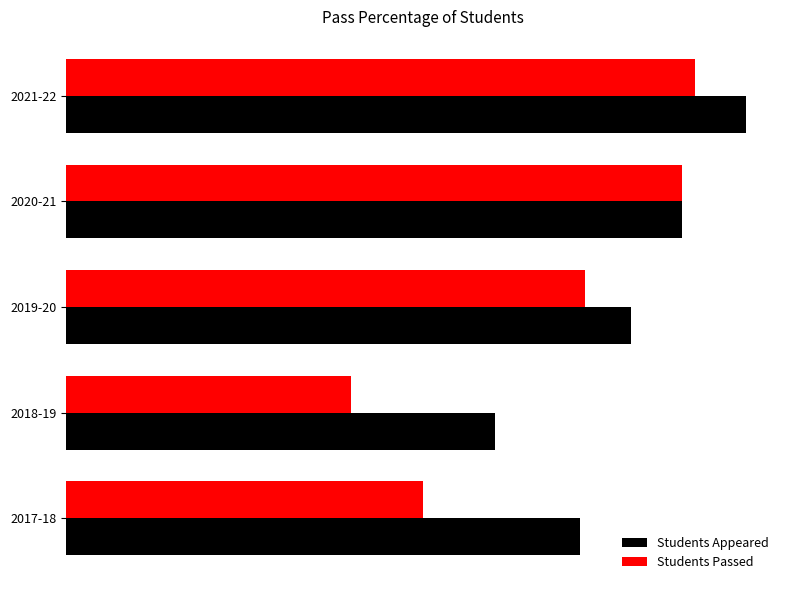

What are all the series names shown in the legend?

Students Appeared, Students Passed